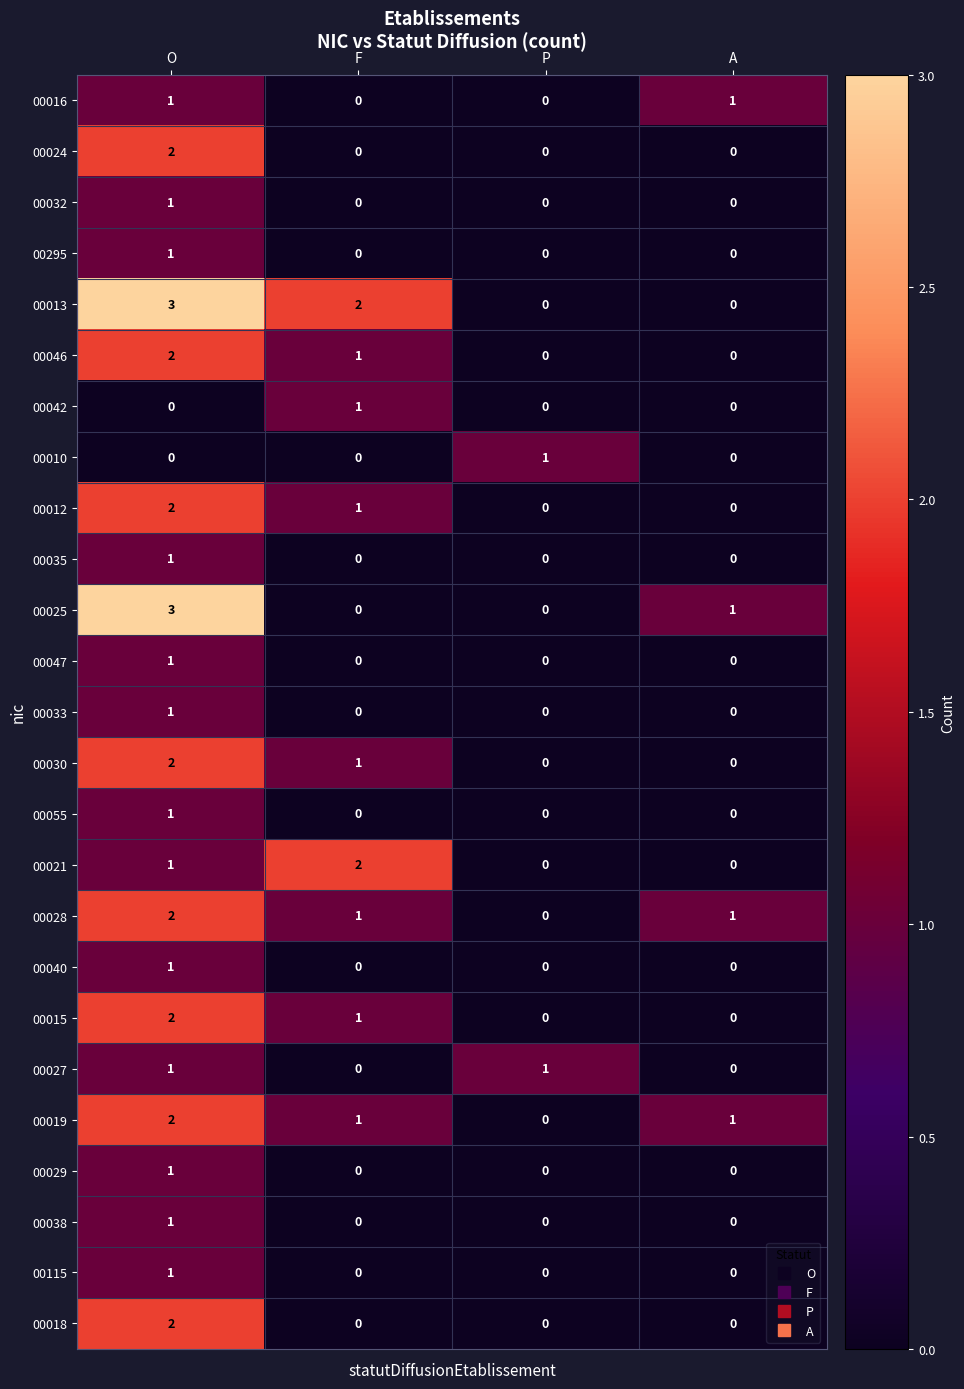

At which category is the sum across all series the highest?

O